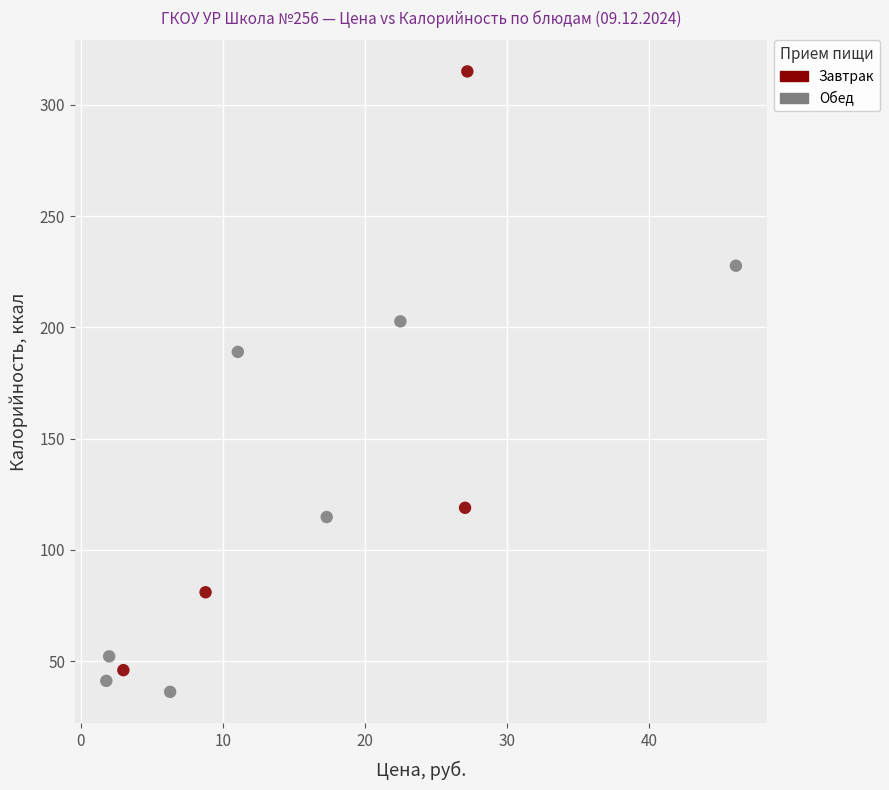

Which series has the largest Y range (max minus min)?

Завтрак